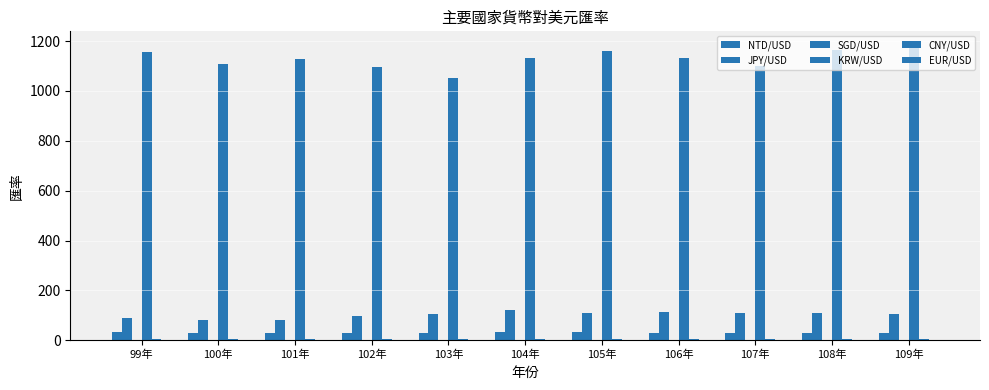

What is the value of the SGD/USD bar at the 8th from the left?

1.4